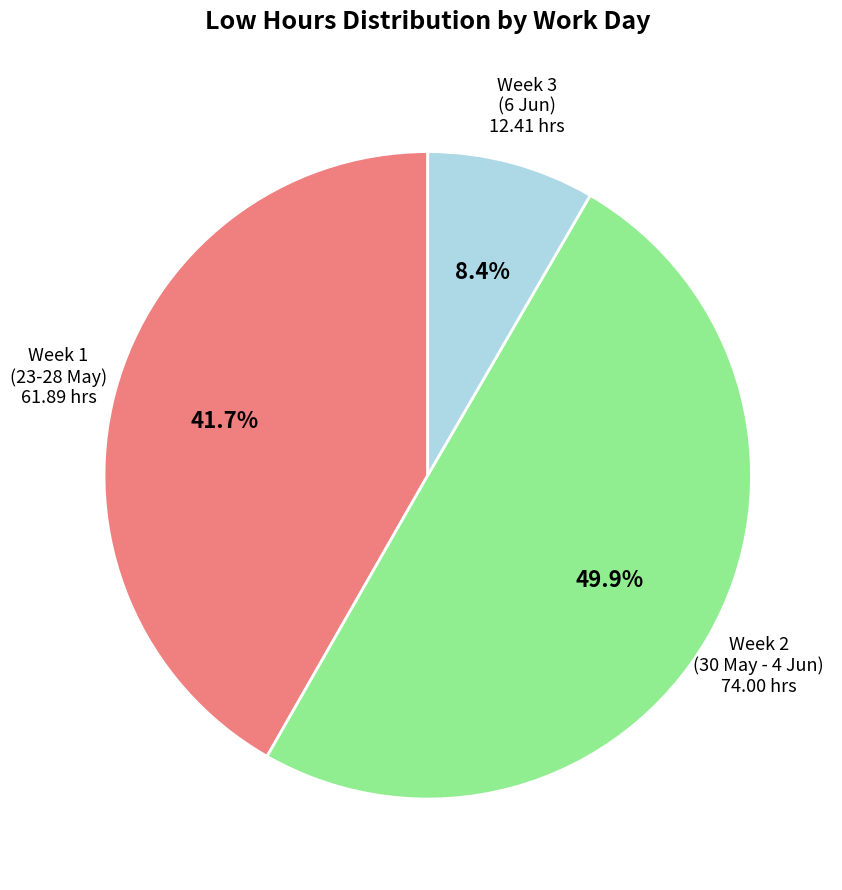

To the nearest percent, what is the average slice percentage?

33%